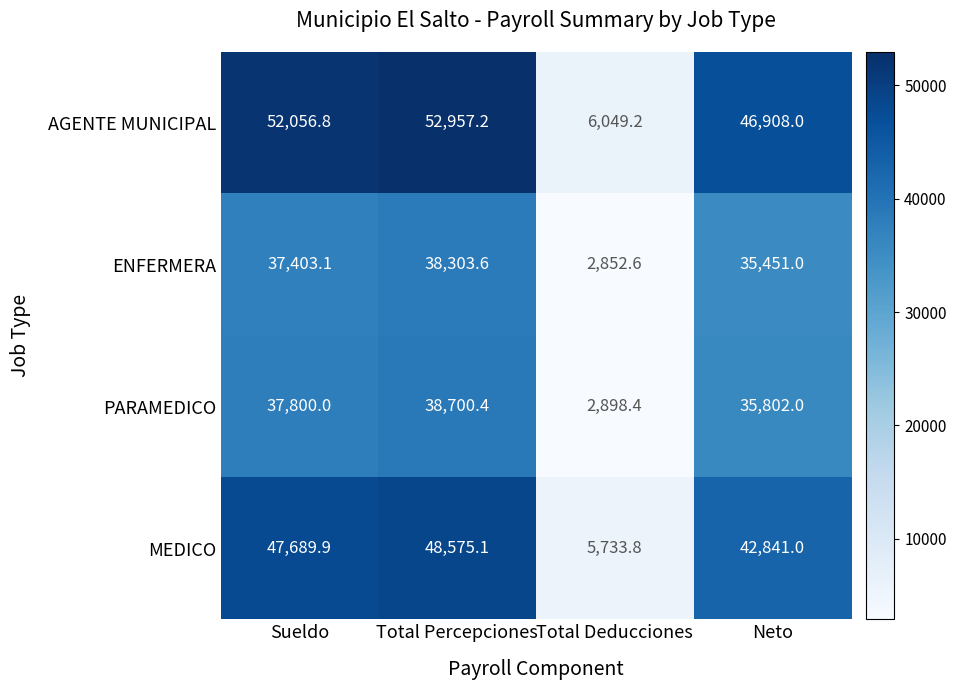

Reading right to left, transcribe all the data shown in this chart.

AGENTE MUNICIPAL: Neto=46908.0	Total Deducciones=6049.2	Total Percepciones=52957.2	Sueldo=52056.8
ENFERMERA: Neto=35451.0	Total Deducciones=2852.6	Total Percepciones=38303.6	Sueldo=37403.1
PARAMEDICO: Neto=35802.0	Total Deducciones=2898.4	Total Percepciones=38700.4	Sueldo=37800.0
MEDICO: Neto=42841.0	Total Deducciones=5733.8	Total Percepciones=48575.1	Sueldo=47689.9